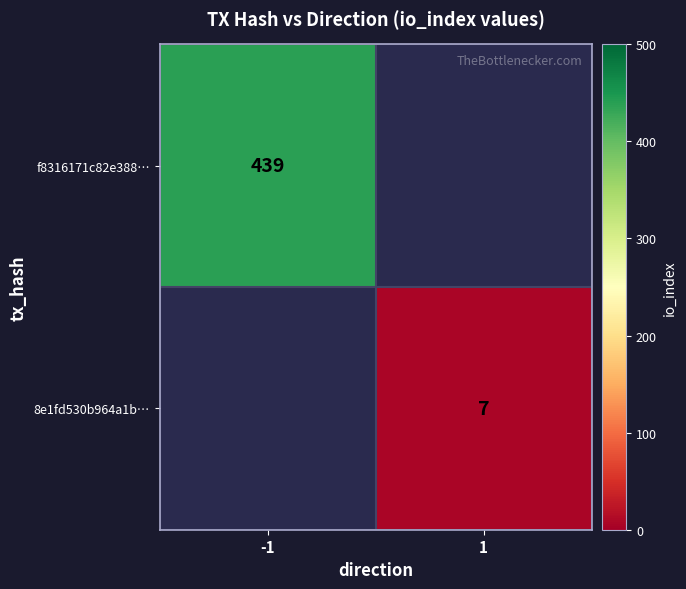

The value of f8316171c82e388… at -1 is 439. True or false?

True